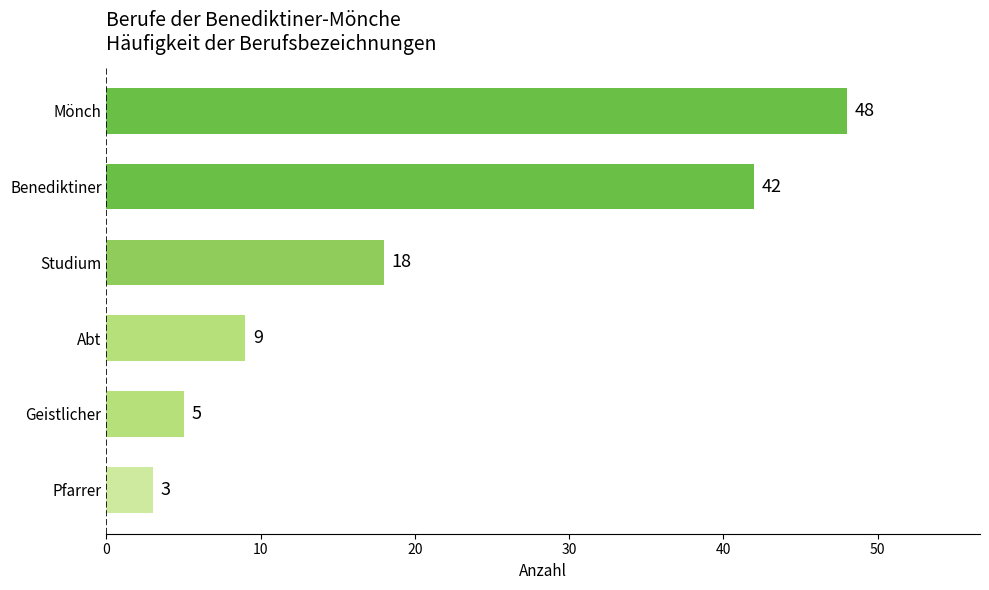

True or false: the data shows 4 at Abt.

False